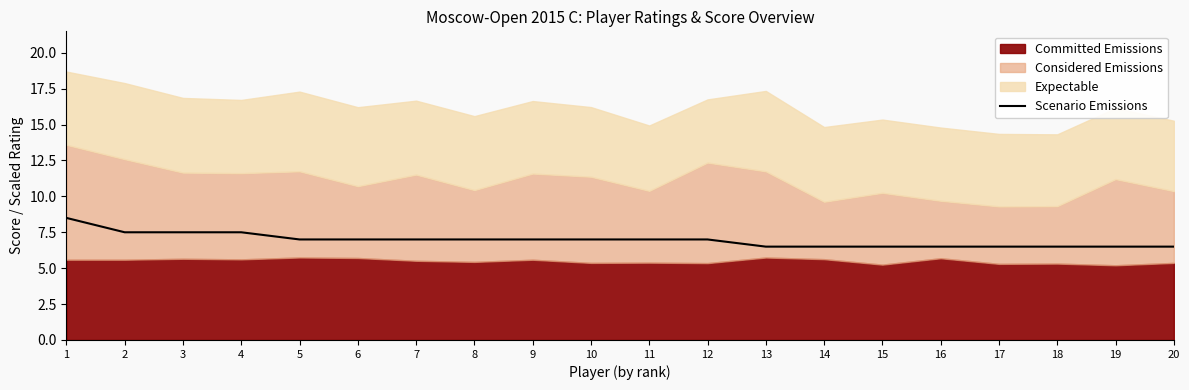

Does the chart display data point markers on the line(s)?

No